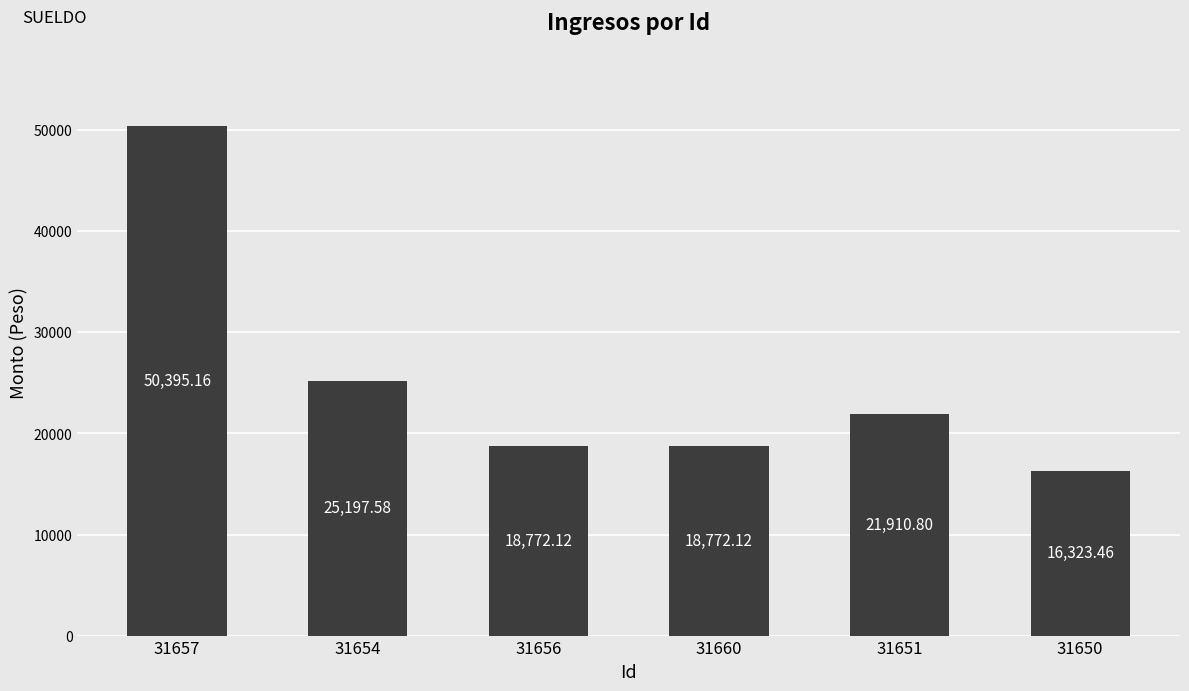

What is the approximate value at 31654?

25197.6